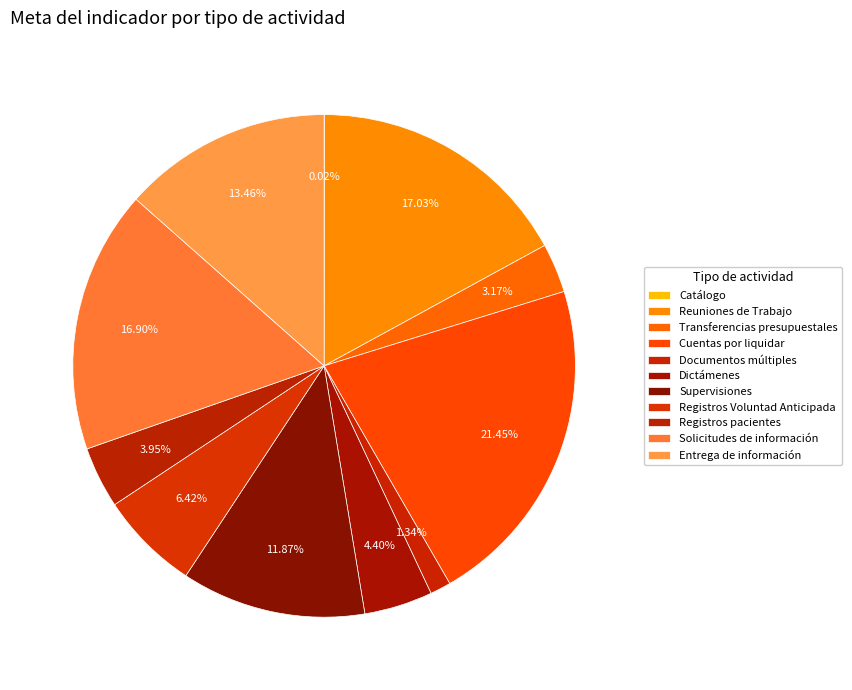

Does Dictámenes account for over 50% of the chart?

No